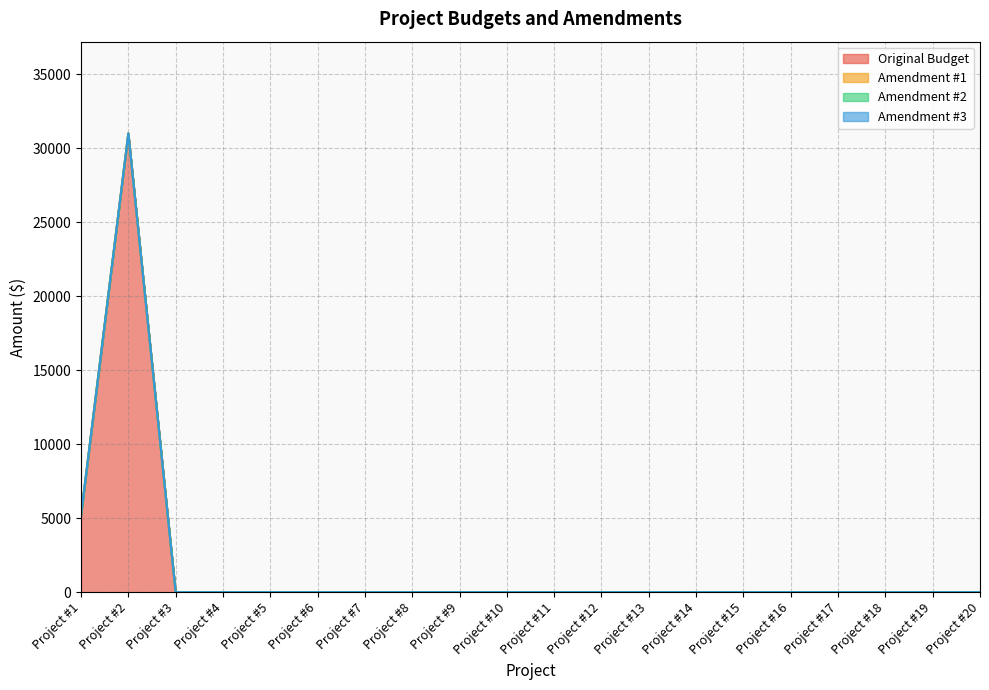

Rank the series at Project #8 from highest to lowest value.

Original Budget, Amendment #1, Amendment #2, Amendment #3